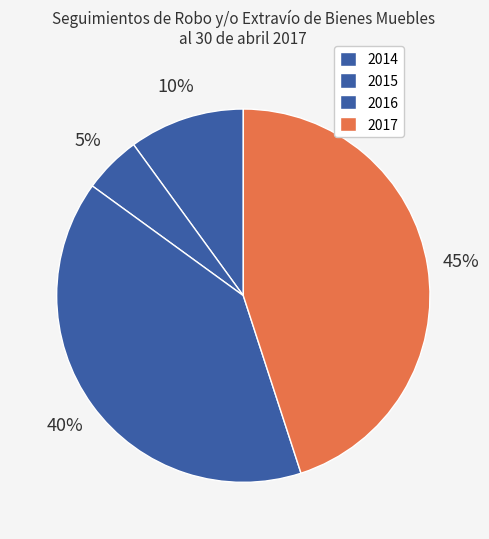

How many segments does this pie chart have?

4